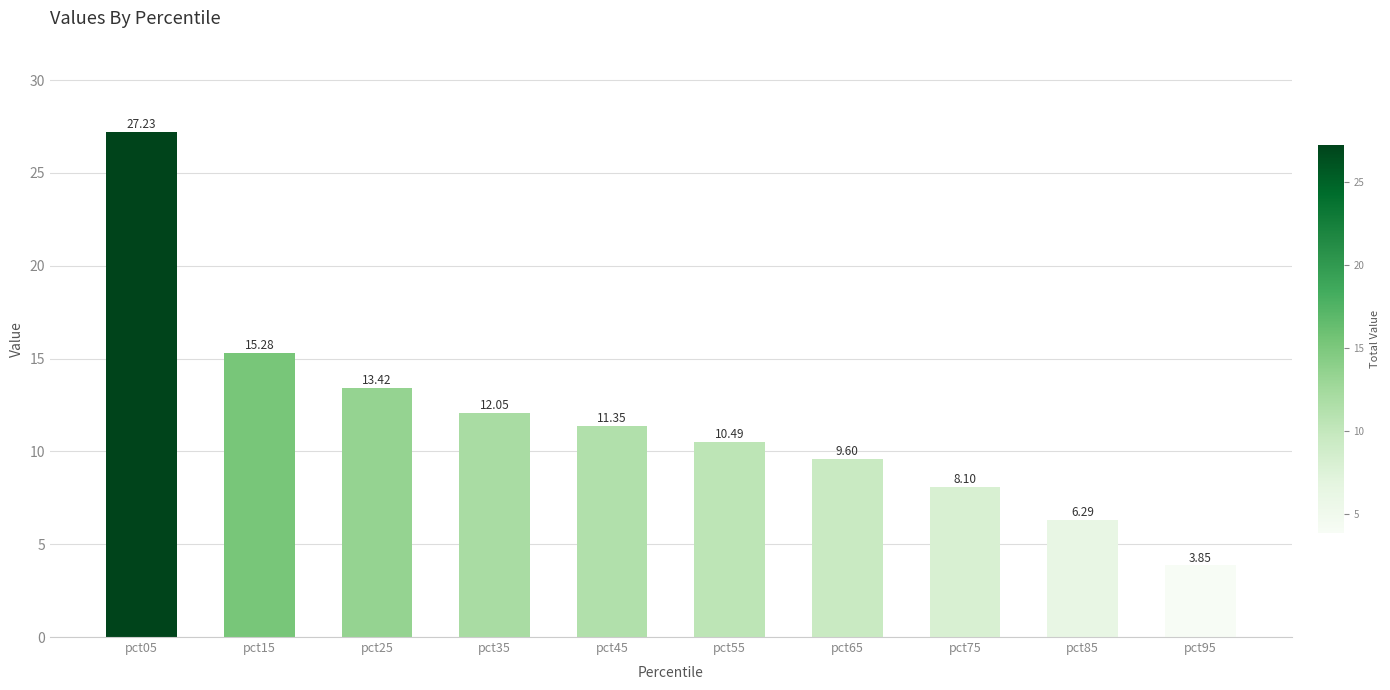

What is the ratio of the value at pct15 to the value at pct05?

0.6